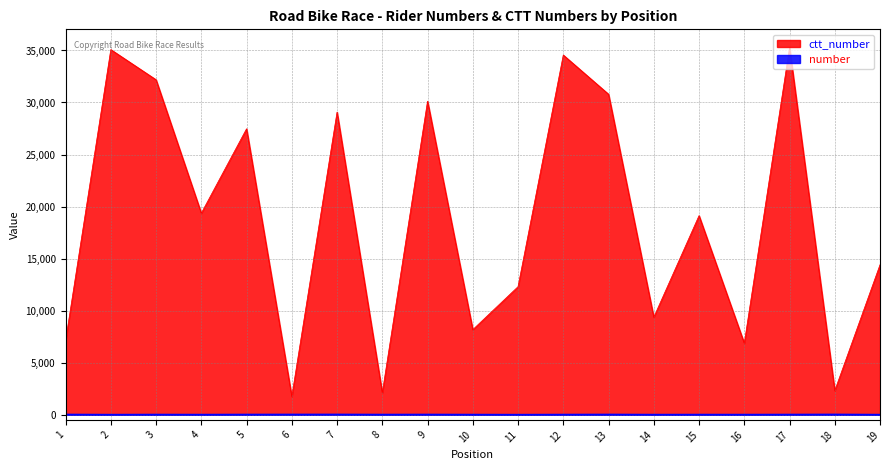

What is the difference between the maximum and minimum values in the ctt_number series?

33519